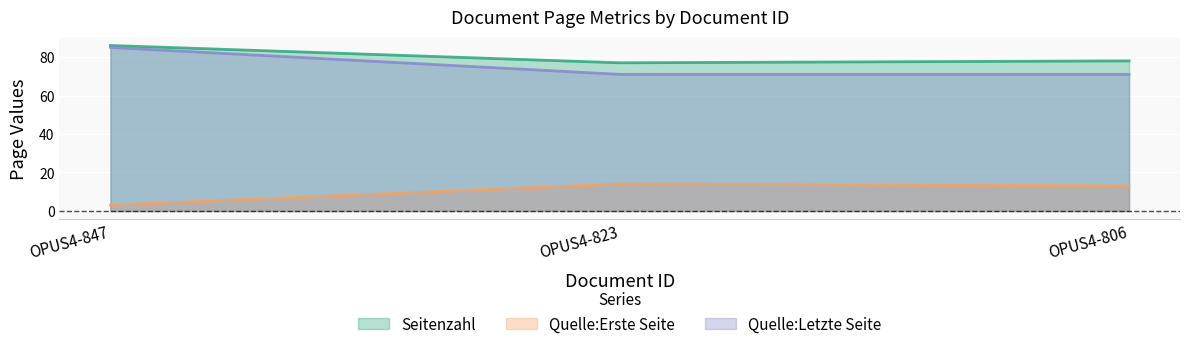

What is the sum of all Seitenzahl values?

241